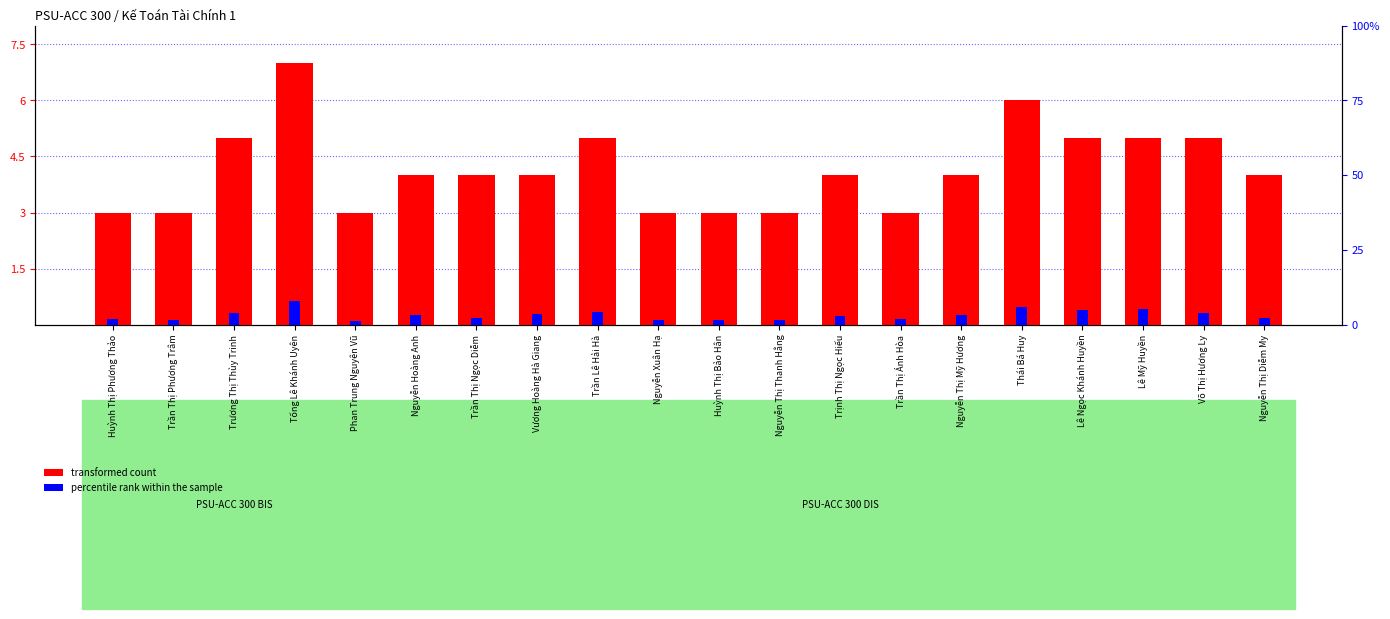

At which label does transformed count first exceed 4?

Trương Thị Thùy Trinh